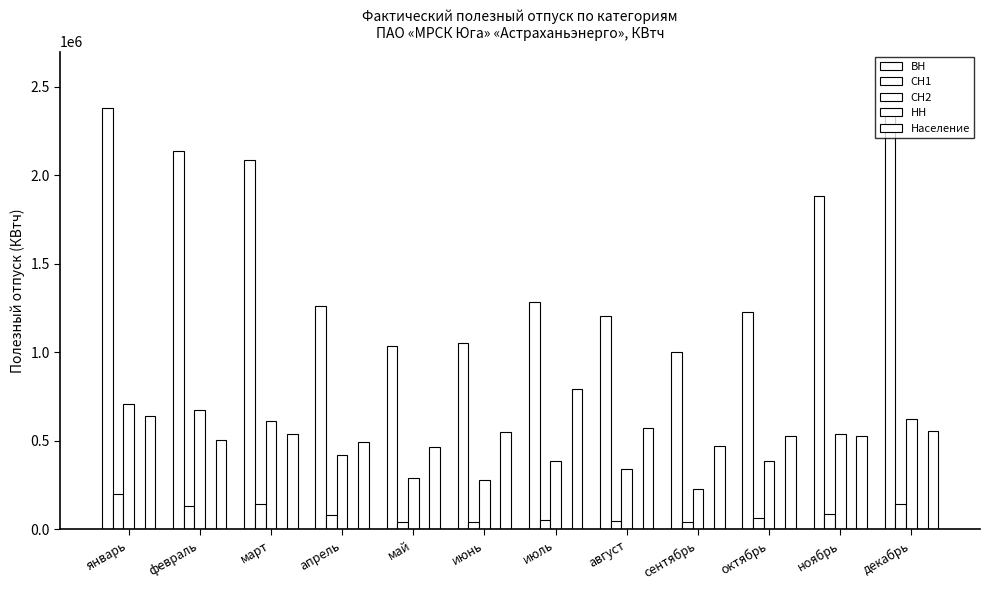

How many series are shown in this chart?

5